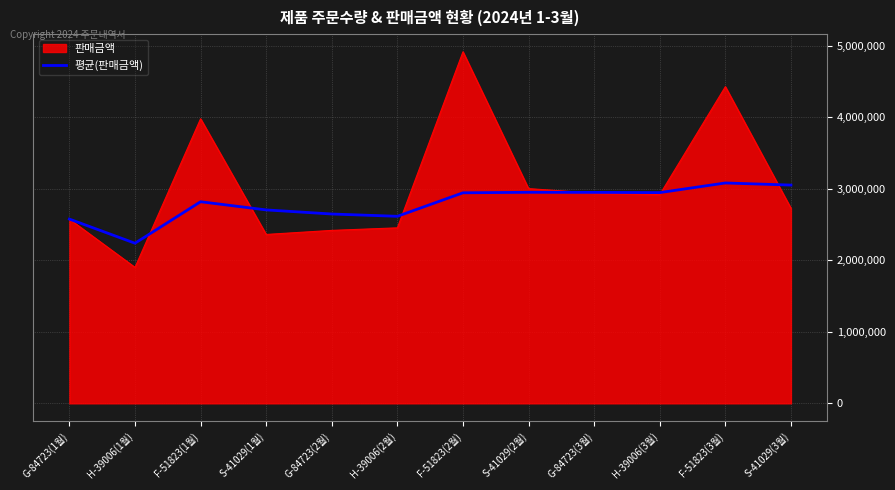

What value does the 평균(판매금액) series have at S-41029(2월)?

2950050.0